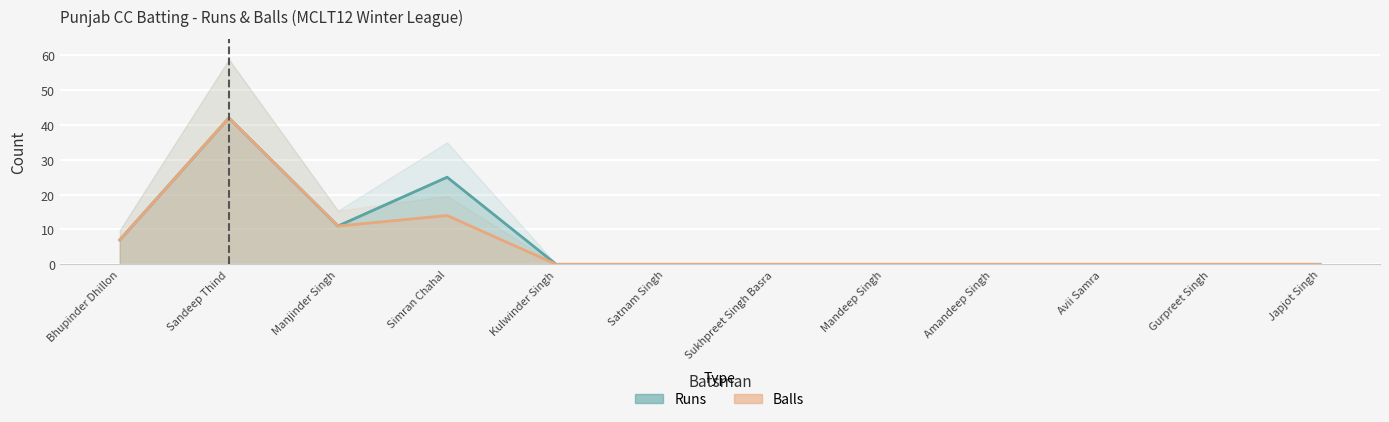

List the series in order of their peak value, highest first.

Runs, Balls